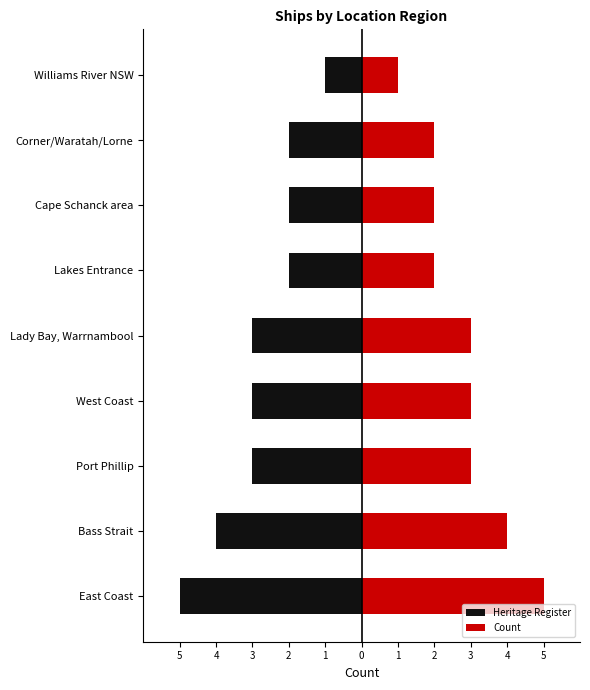

Count the number of data series in this chart.

2